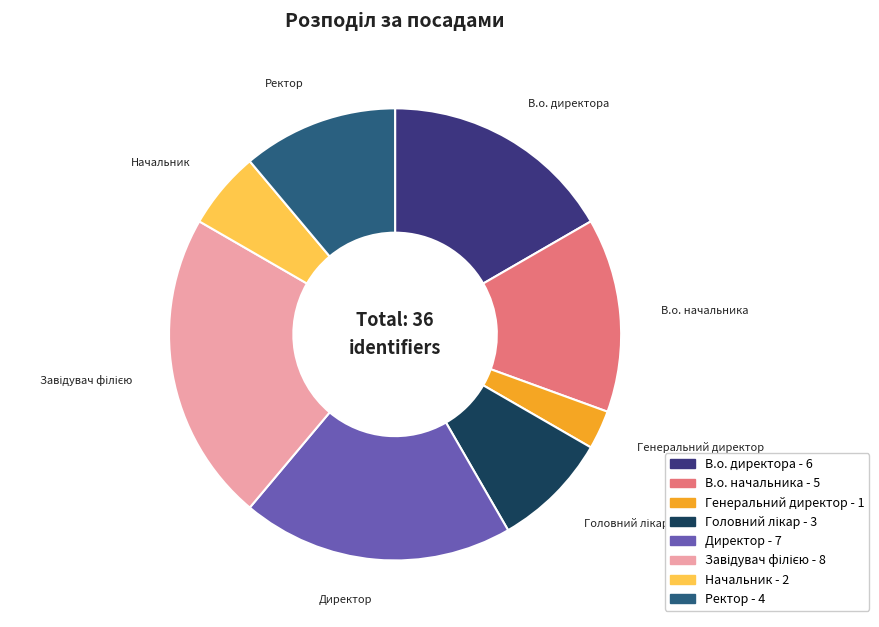

Approximately how many times larger is the value at Ректор compared to Директор?

0.6